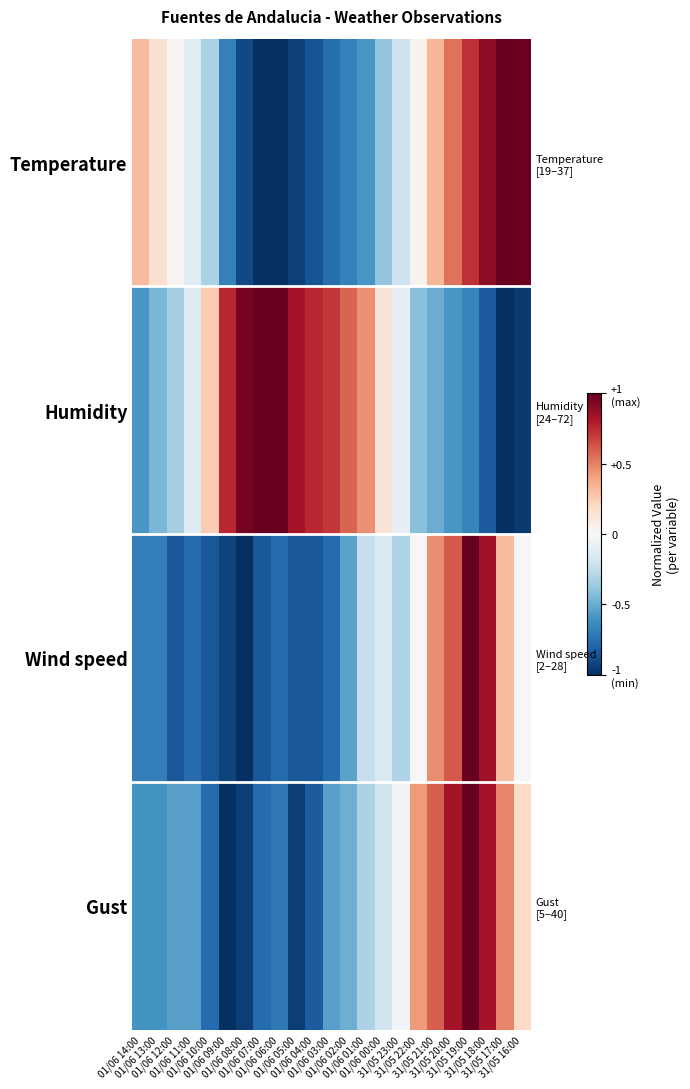

Count the number of categories in the chart.

23